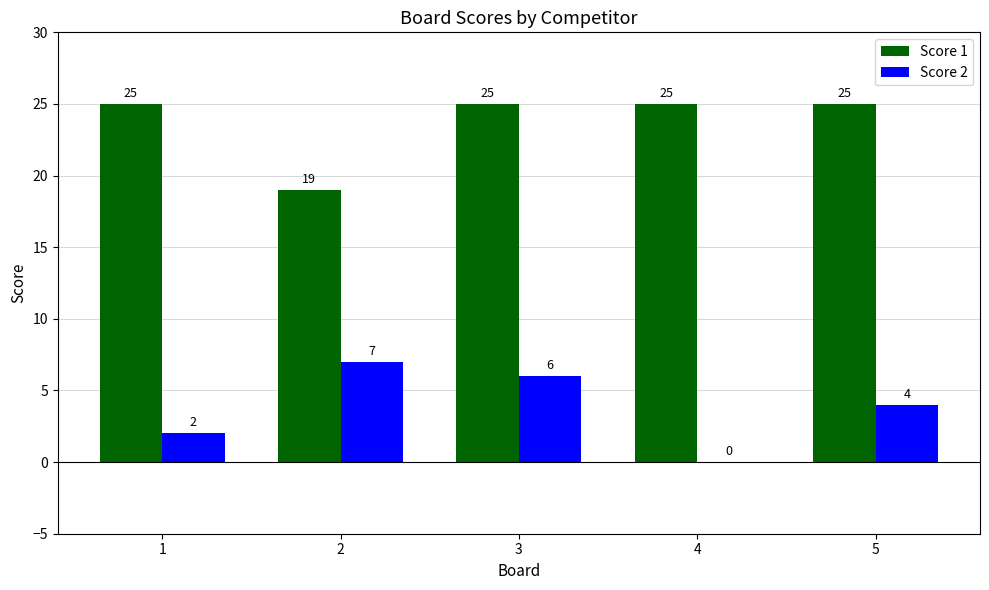

Between 4 and 5, which series saw the biggest shift?

Score 2